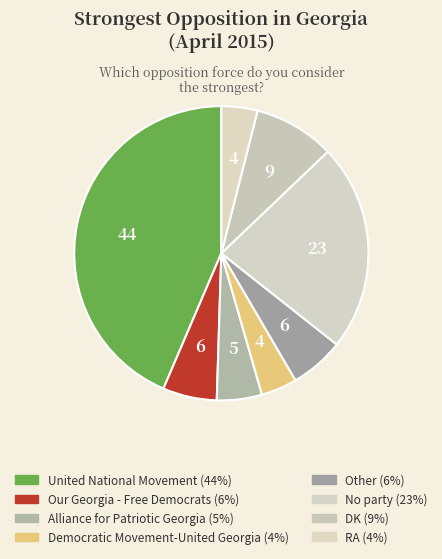

Count the number of slices in the pie.

8